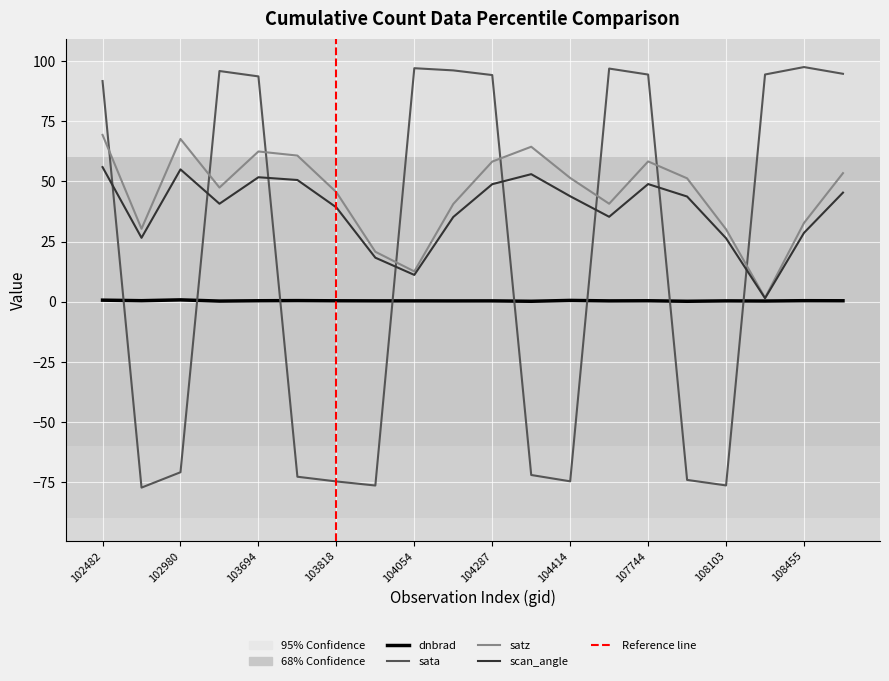

Reading left to right, list all the values displayed in this chart.

dnbrad: 102482=0.6	539=0.4	102980=0.7	103574=0.2	103694=0.3	103702=0.4	103818=0.3	103936=0.3	104054=0.3	104170=0.3	104287=0.3	104295=0.1	104414=0.5	107573=0.3	107744=0.3	107933=0.1	108103=0.3	108281=0.2	108455=0.4	108632=0.3
sata: 102482=91.8	539=-77.4	102980=-71.0	103574=96.0	103694=93.7	103702=-72.9	103818=-74.9	103936=-76.6	104054=97.1	104170=96.2	104287=94.3	104295=-72.2	104414=-74.8	107573=97.0	107744=94.5	107933=-74.2	108103=-76.5	108281=94.5	108455=97.6	108632=94.8
satz: 102482=69.4	539=30.3	102980=67.7	103574=47.5	103694=62.5	103702=60.8	103818=45.5	103936=20.7	104054=12.6	104170=40.6	104287=58.3	104295=64.4	104414=51.5	107573=40.7	107744=58.3	107933=51.3	108103=30.1	108281=1.6	108455=32.7	108632=53.5
scan_angle: 102482=56.0	539=26.5	102980=55.0	103574=40.7	103694=51.8	103702=50.6	103818=39.2	103936=18.3	104054=11.1	104170=35.2	104287=48.9	104295=53.0	104414=43.8	107573=35.3	107744=48.9	107933=43.7	108103=26.4	108281=1.4	108455=28.6	108632=45.4